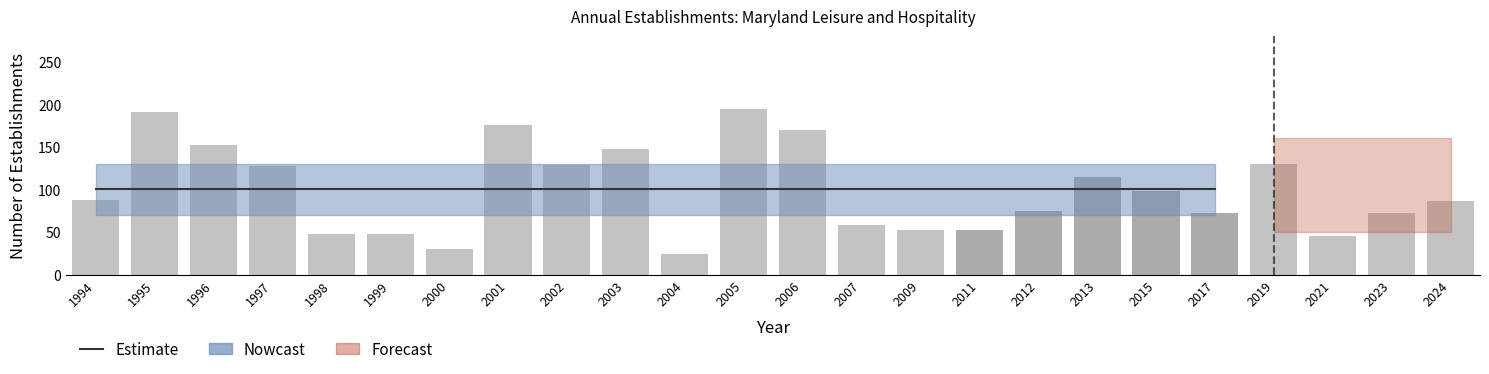

What is the greatest value displayed?

200